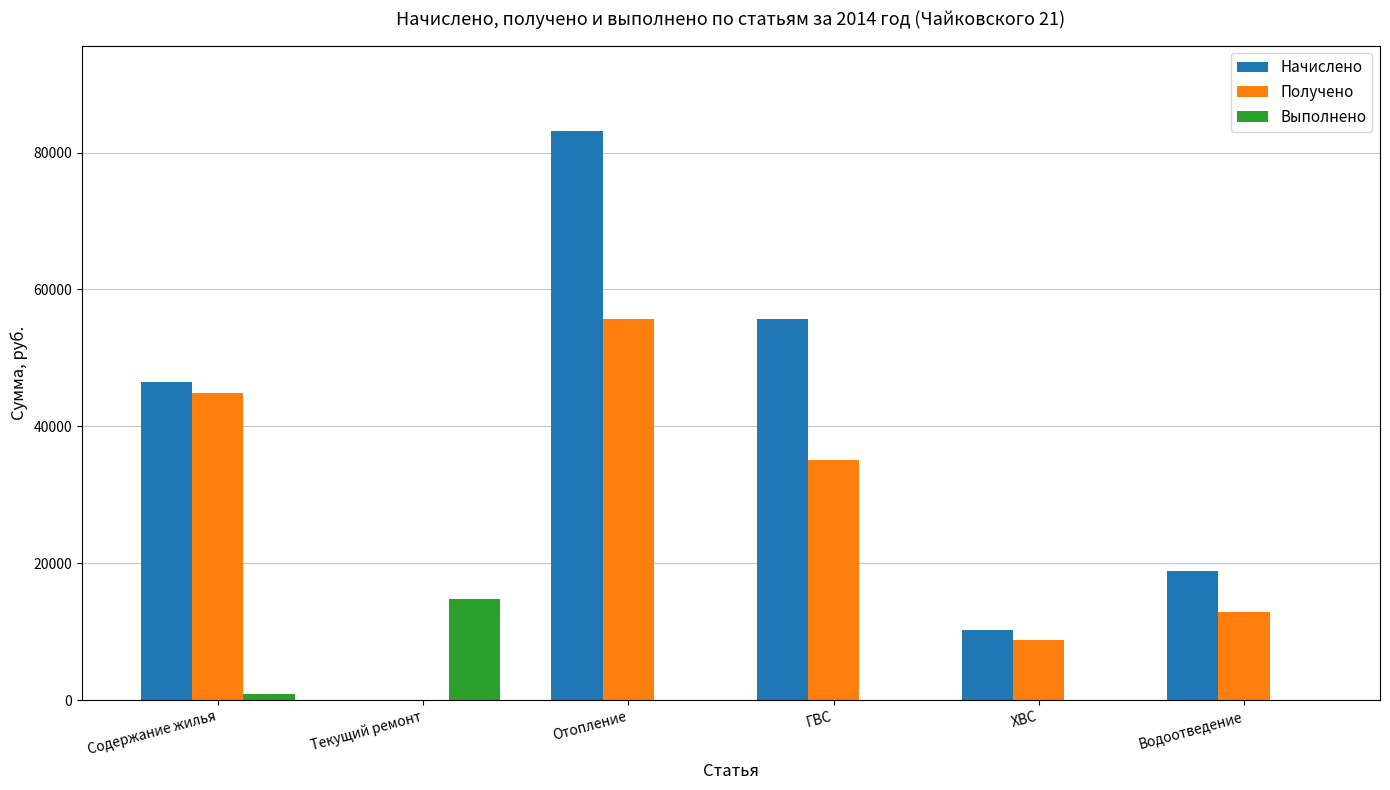

Which series changed the most between Содержание жилья and Текущий ремонт?

Начислено